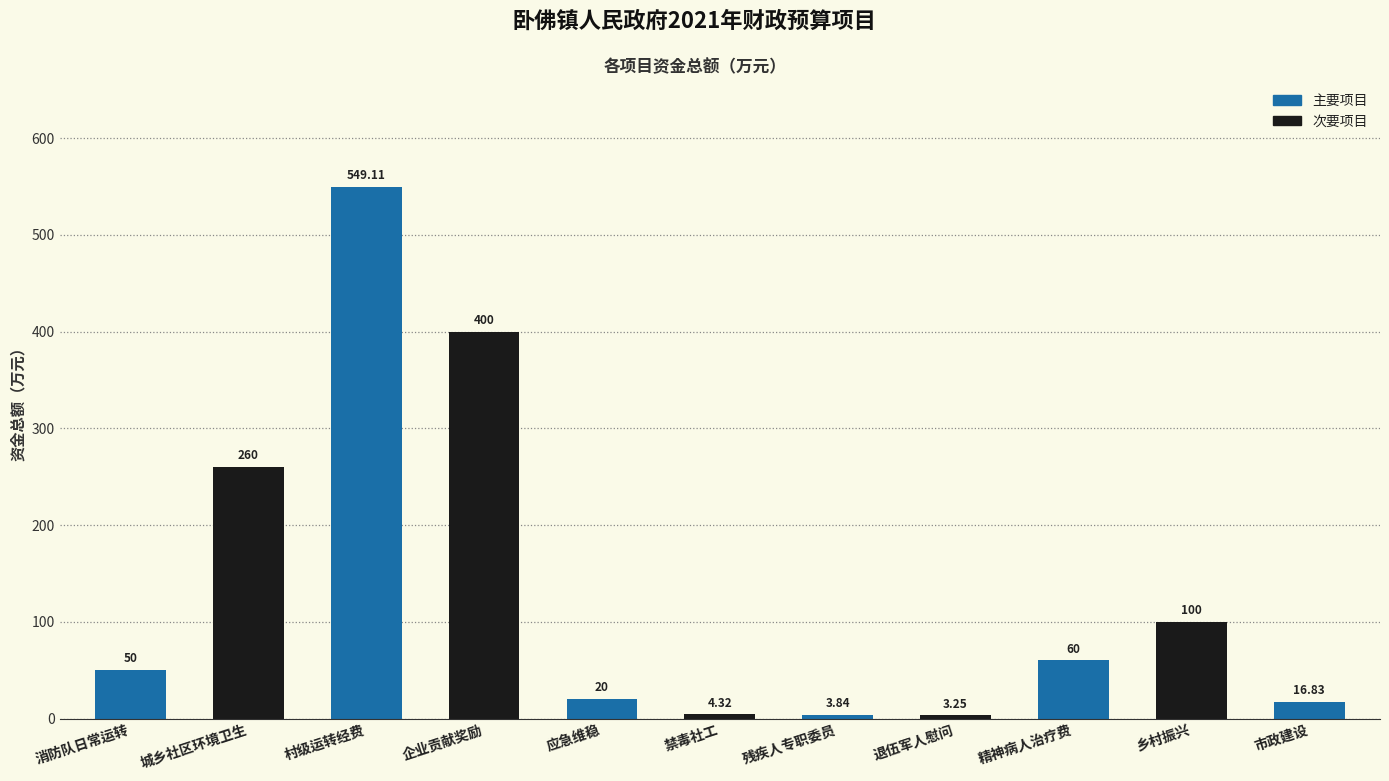

What is the change in value from 企业贡献奖励 to 精神病人治疗费?

-340.0